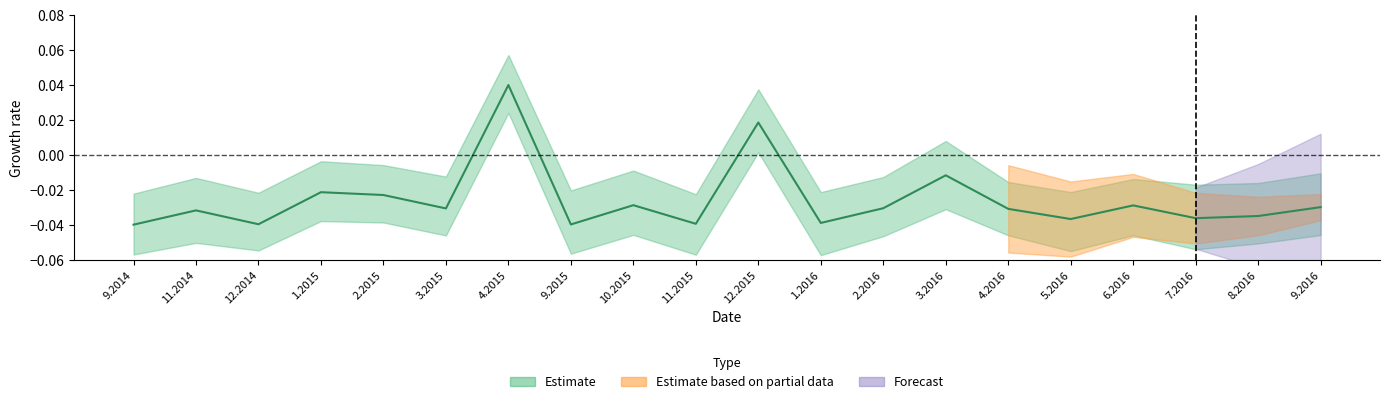

True or false: there are more than 1 points higher than both neighbors.

True